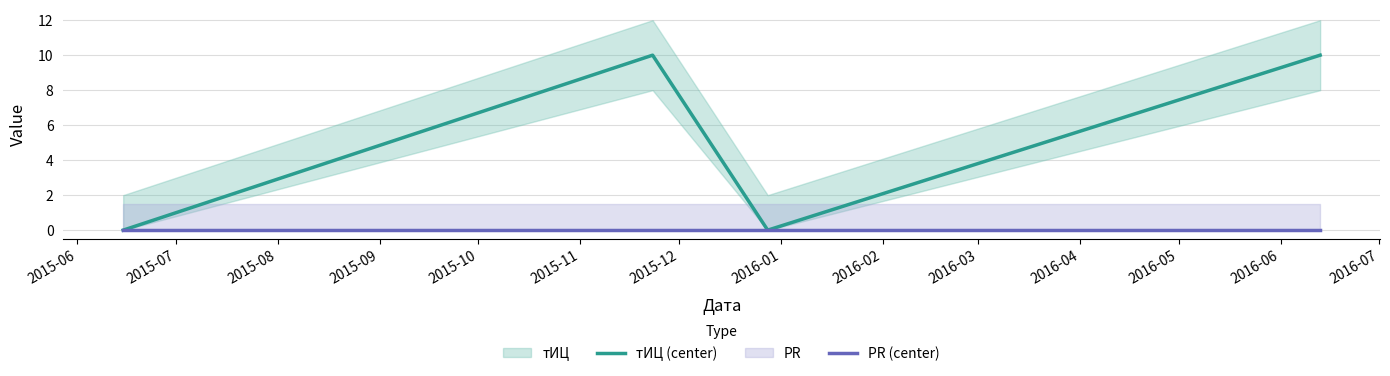

Which series changed the most between 2015-06 and 2015-07?

тИЦ (center)